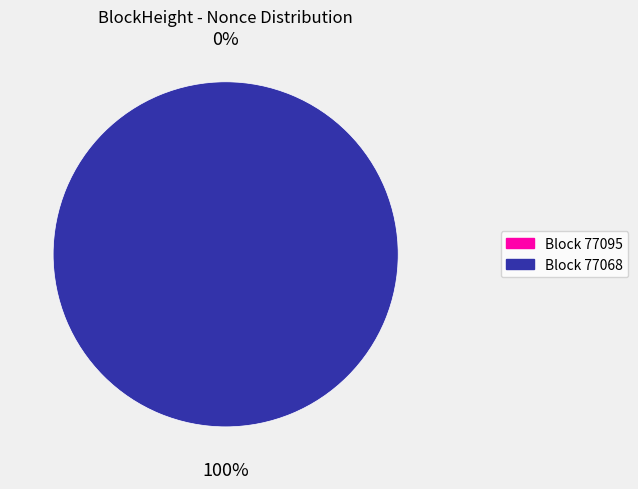

What is the smallest slice in the pie chart?

77095